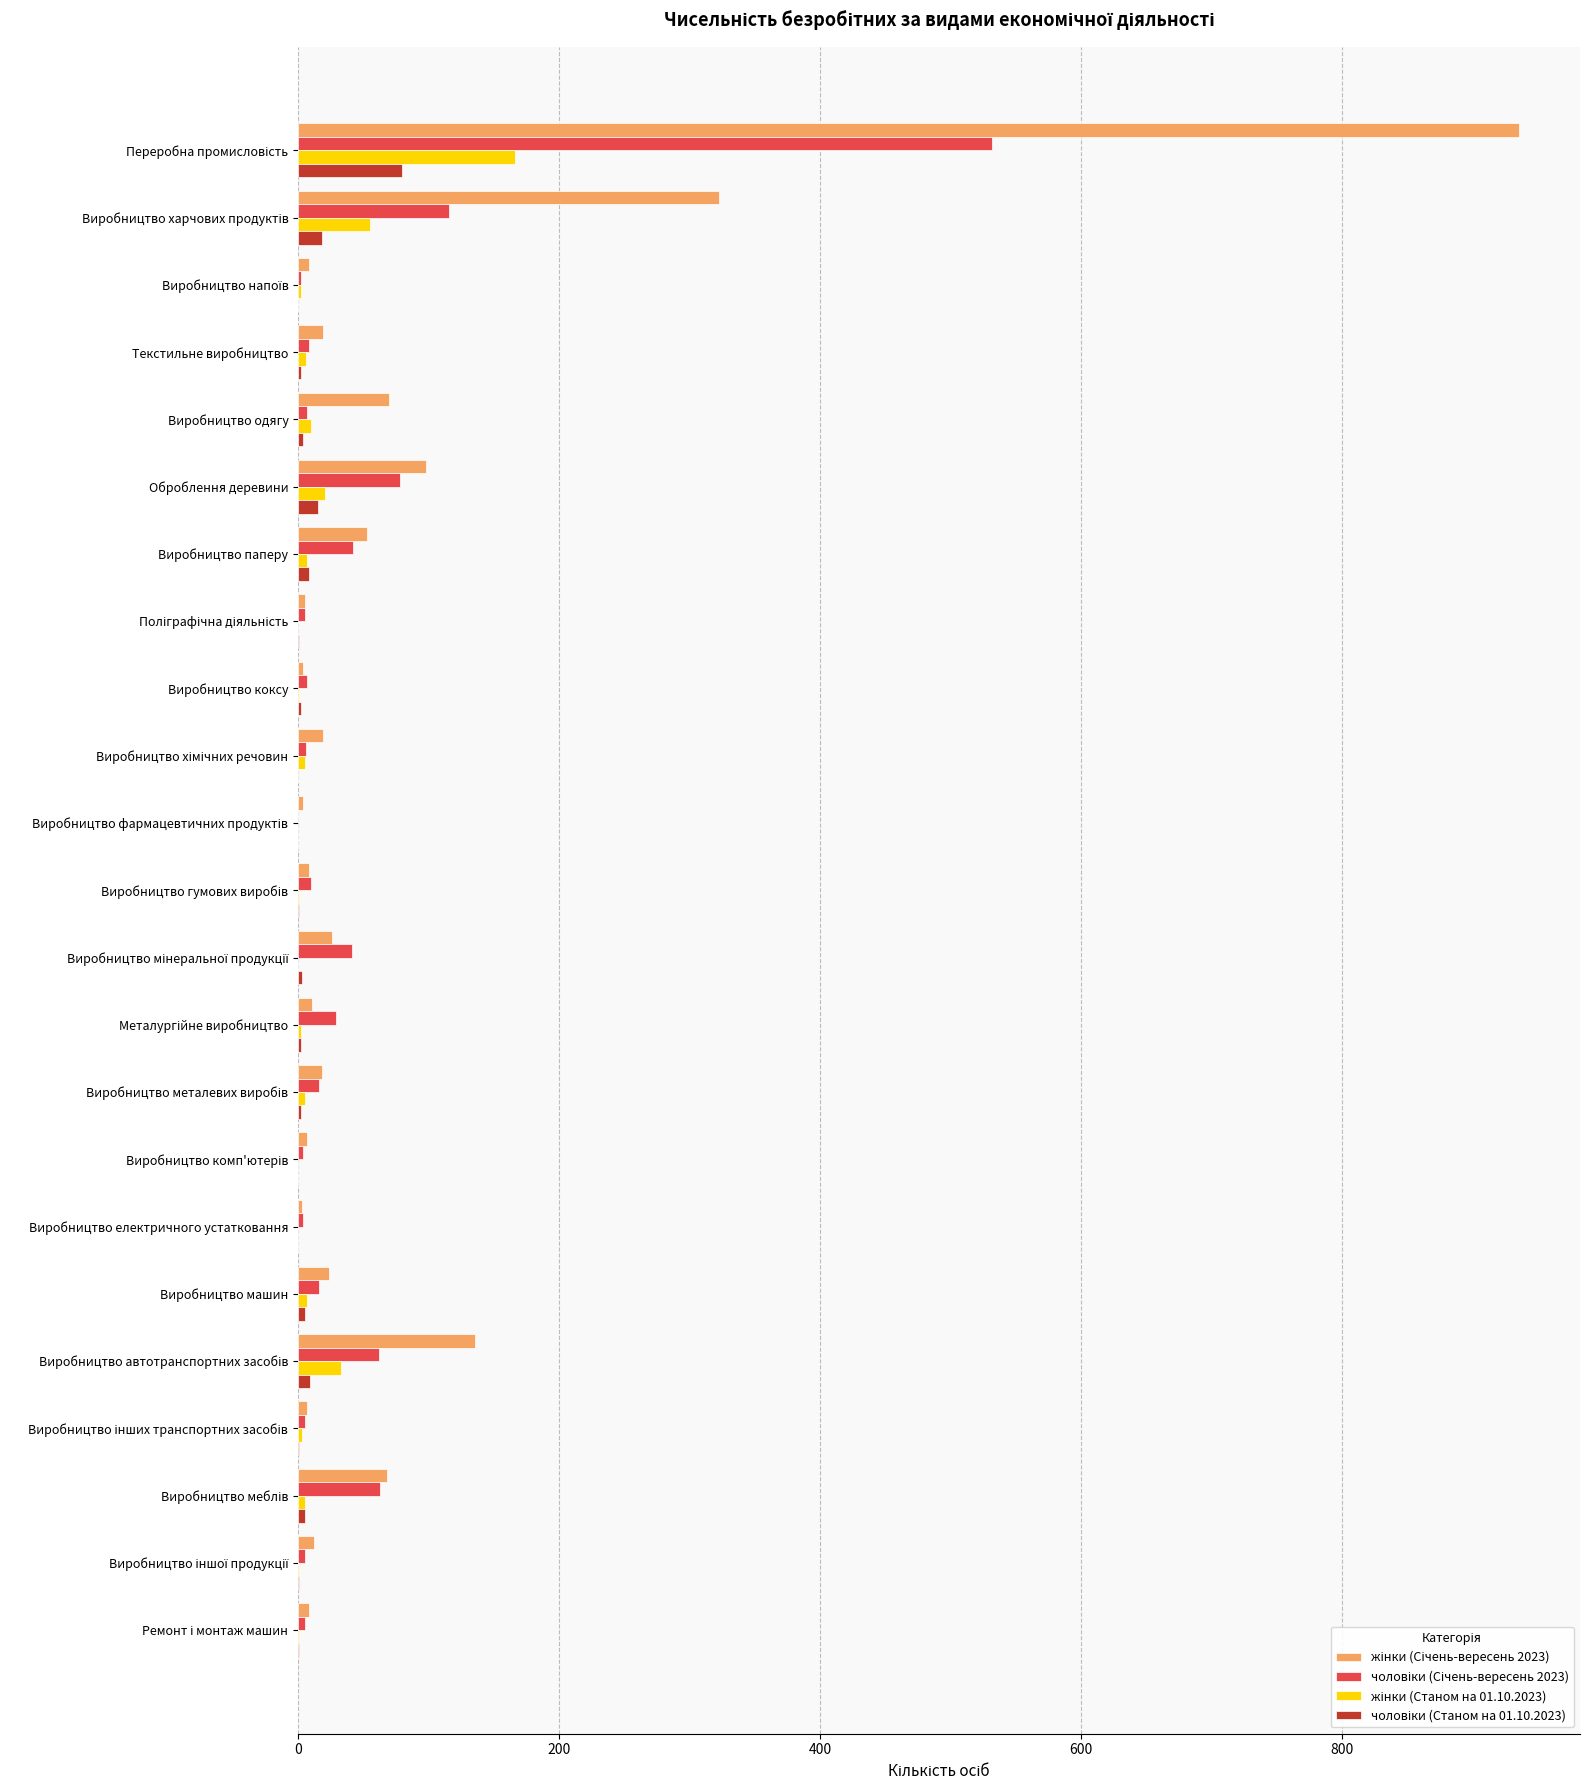

What is the maximum value shown in the chart?

936